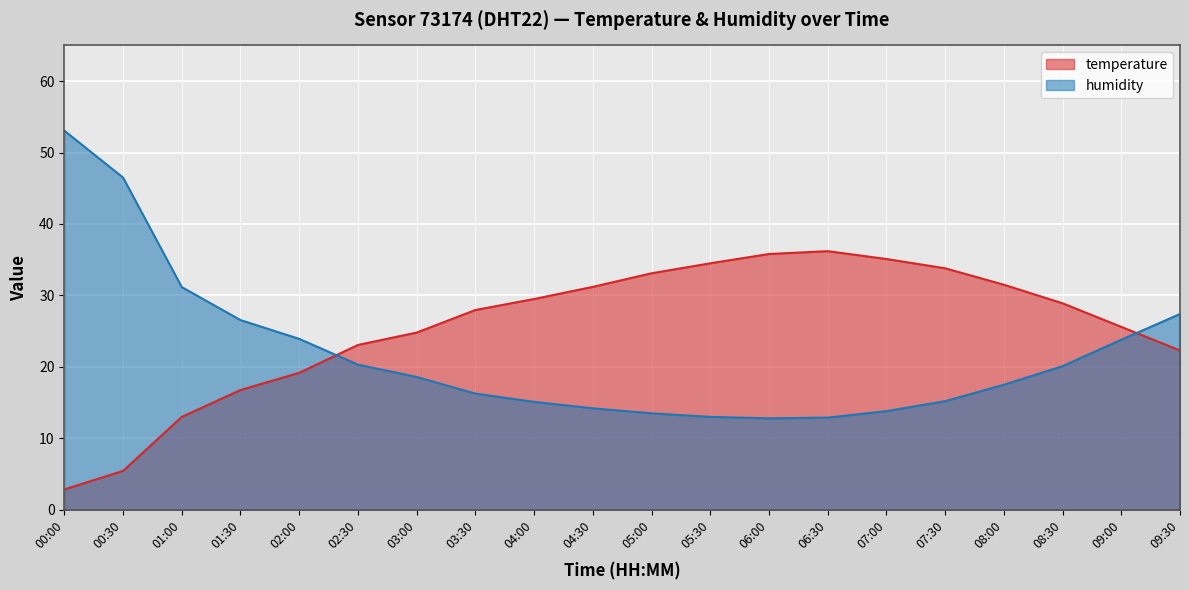

What is the difference between the temperature values at 09:30 and 08:30?

6.6